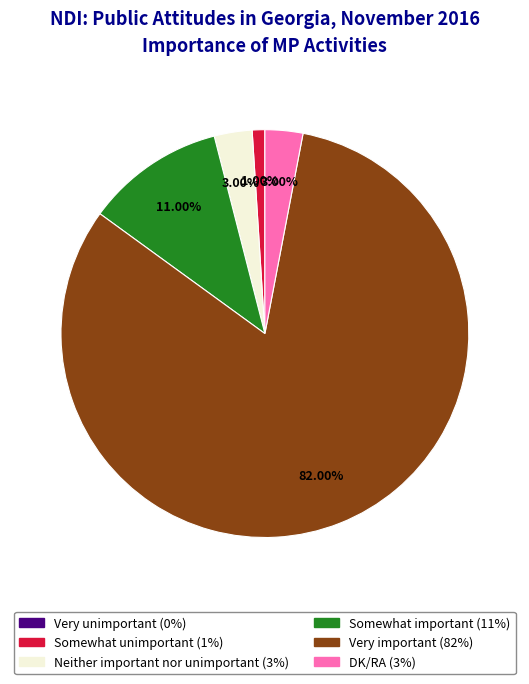

Combined, do Neither important nor unimportant and Somewhat unimportant account for over 50%?

No